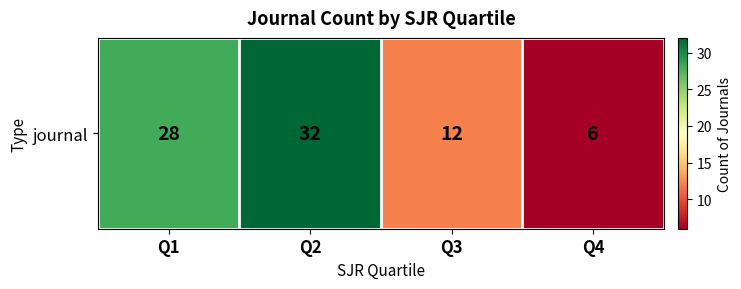

What is the change in value from Q1 to Q3?

-16